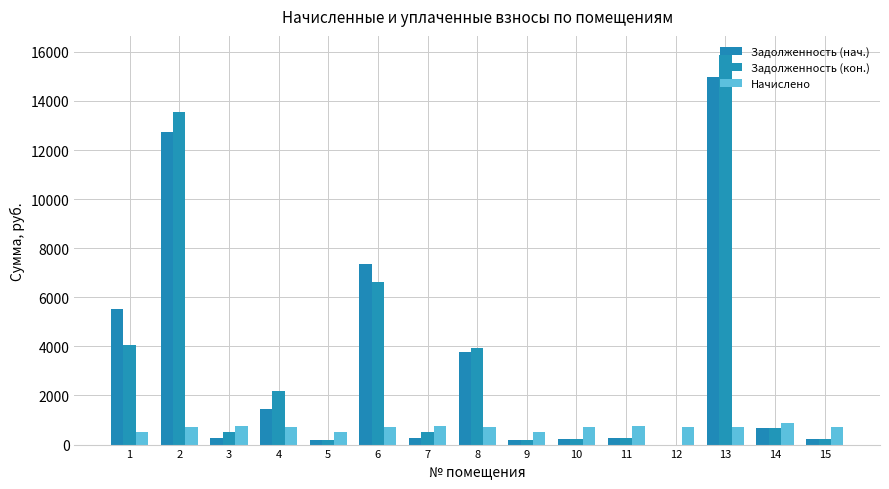

The Задолженность (нач.) series shows 25272.6 at 13. True or false?

False